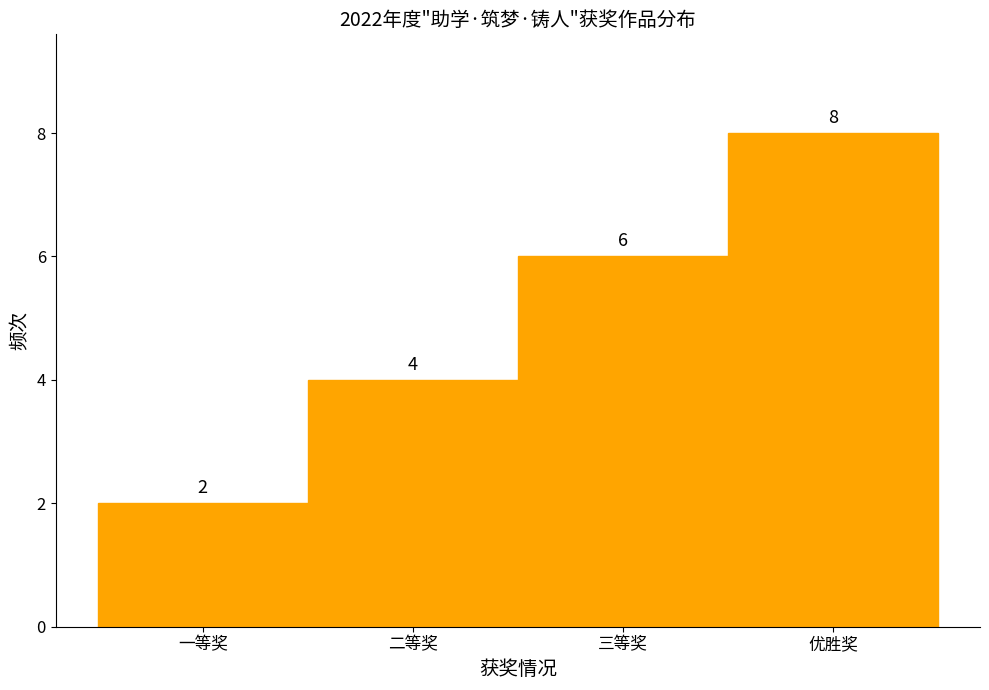

Reading left to right, list all the values displayed in this chart.

2	4	6	8